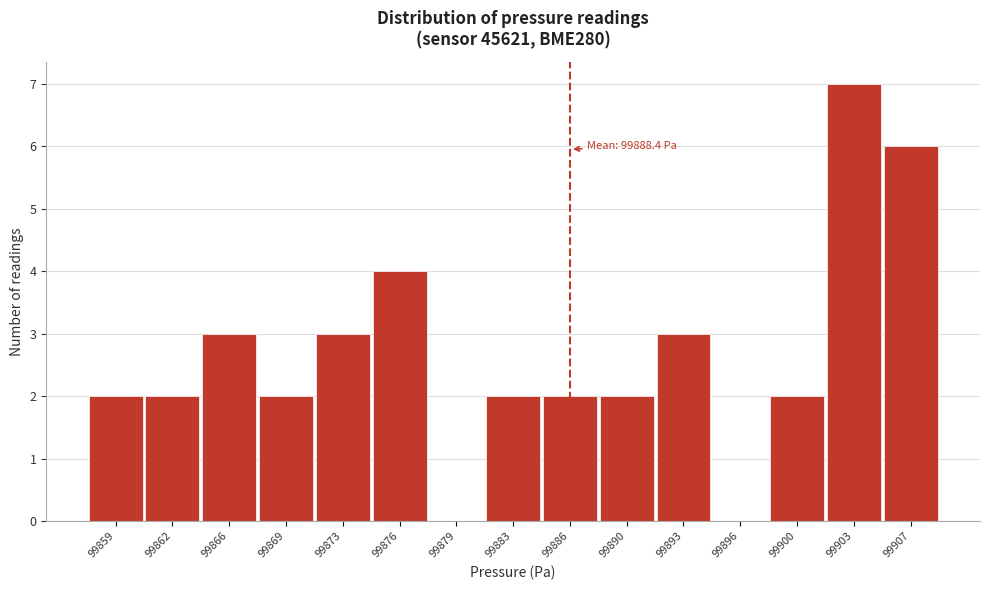

Reading right to left, list all the values displayed in this chart.

99907=6	99903=7	99900=2	99896=0	99893=3	99890=2	99886=2	99883=2	99879=0	99876=4	99873=3	99869=2	99866=3	99862=2	99859=2